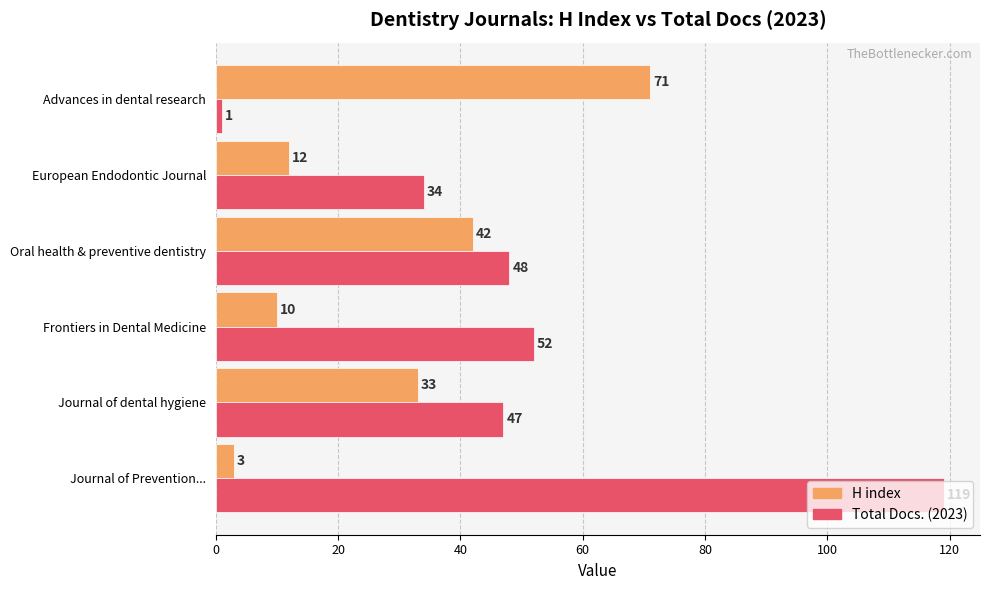

At Journal of dental hygiene, list the series in order from largest to smallest.

Total Docs. (2023), H index